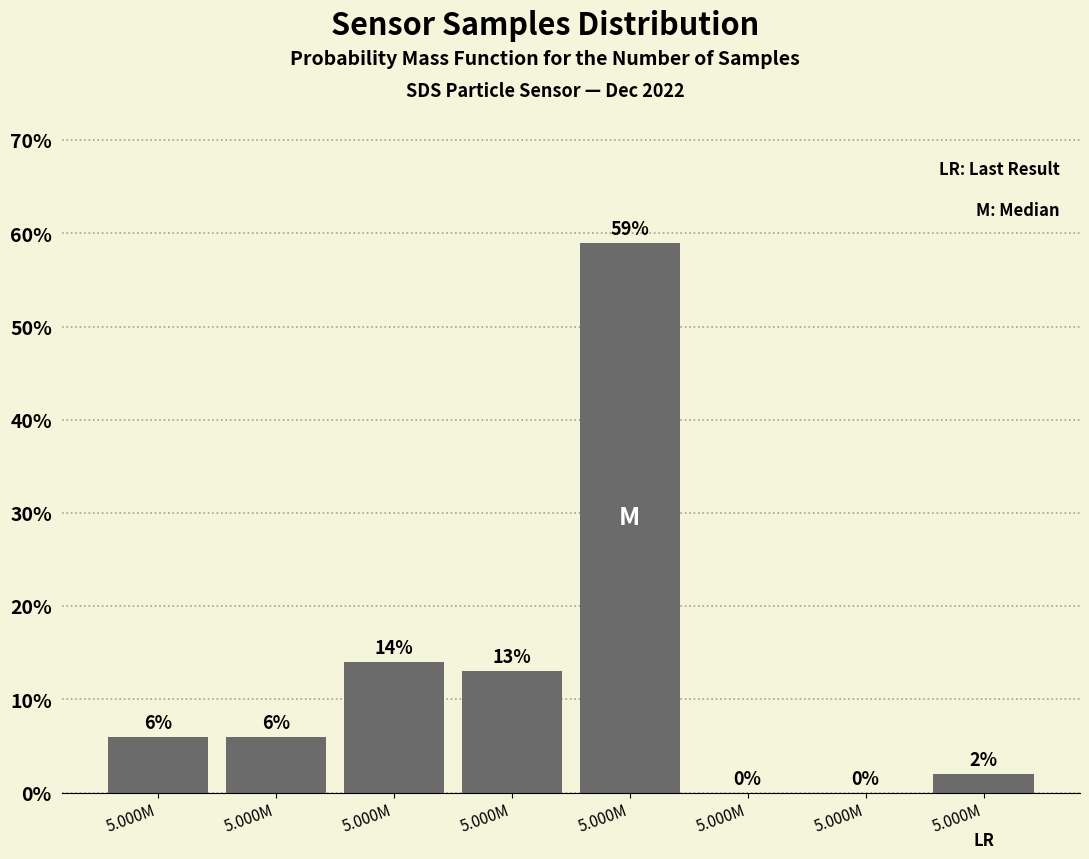

How many distinct data groups are displayed?

1